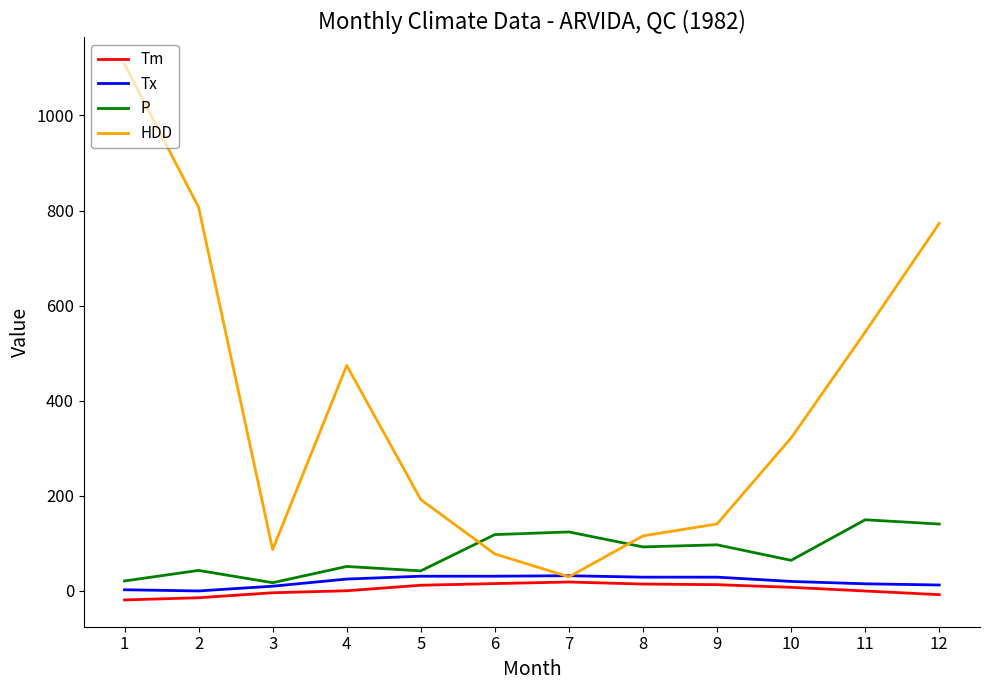

Is the value of HDD at 6 greater than the value of P at 11?

No